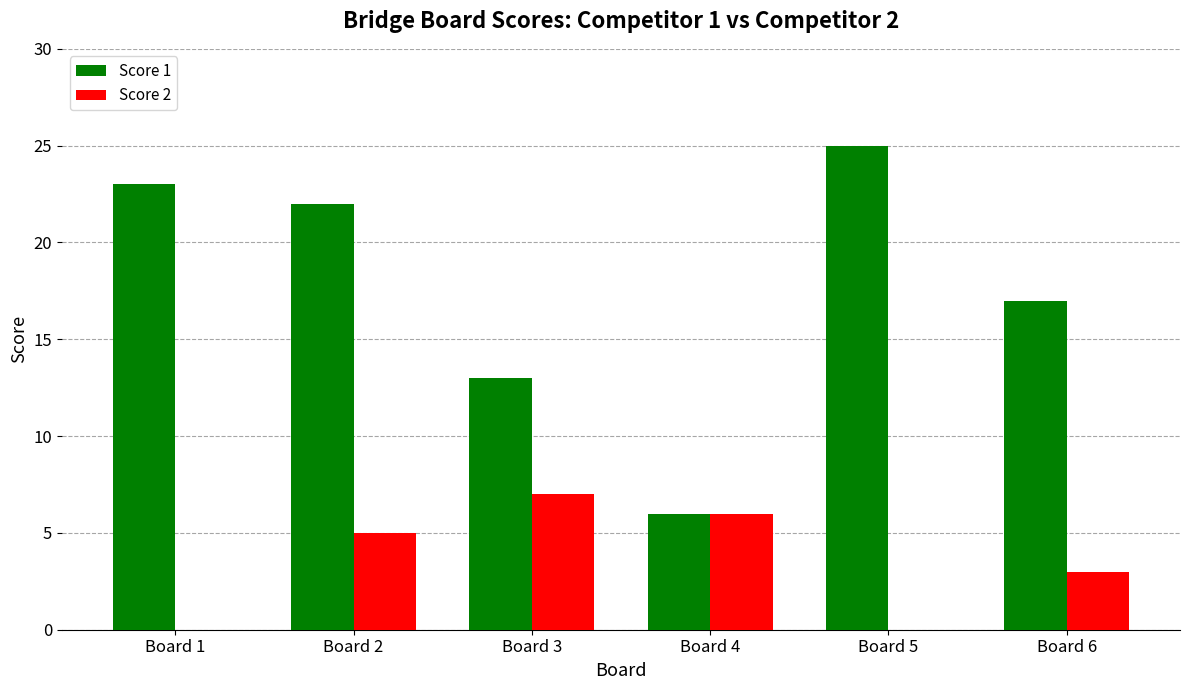

What is the greatest value displayed?

25